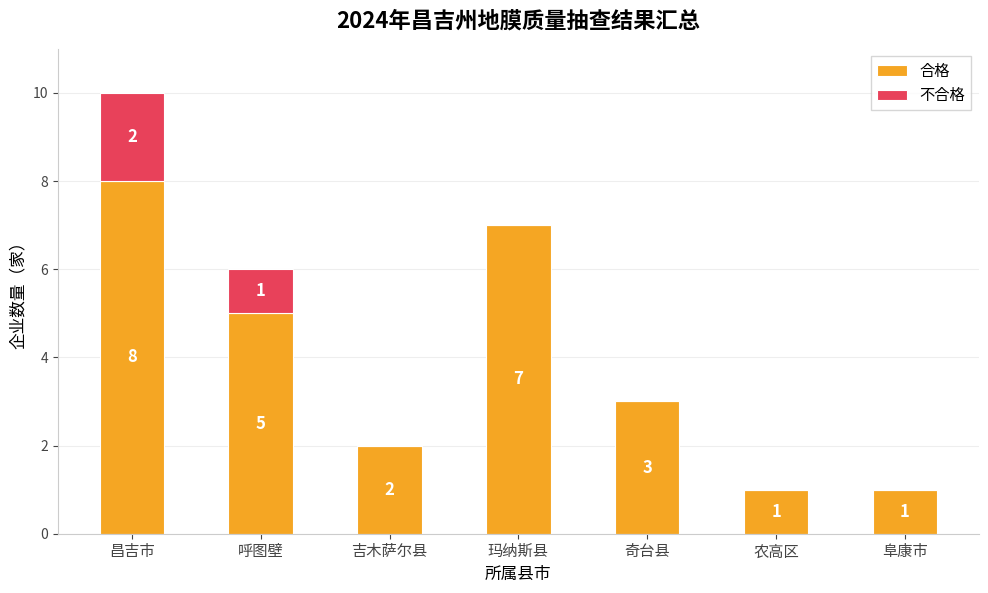

Which category has the highest value in the 合格 series?

昌吉市